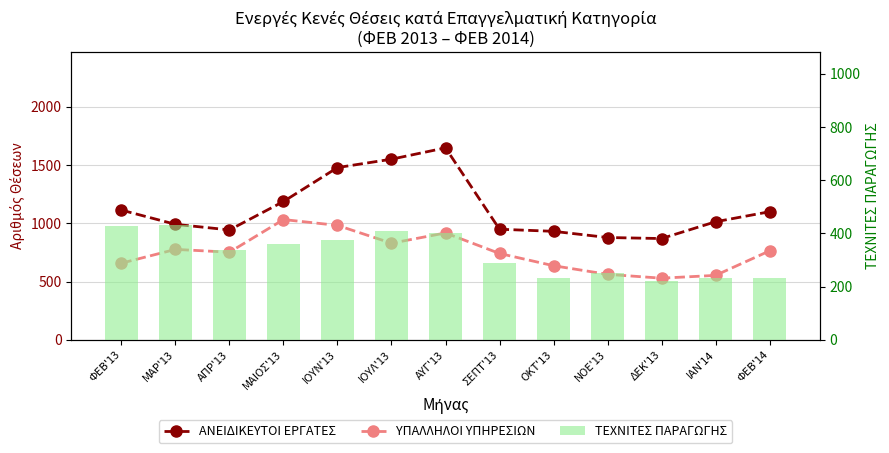

What are all the series names shown in the legend?

ΑΝΕΙΔΙΚΕΥΤΟΙ ΕΡΓΑΤΕΣ, ΥΠΑΛΛΗΛΟΙ ΥΠΗΡΕΣΙΩΝ, ΤΕΧΝΙΤΕΣ ΠΑΡΑΓΩΓΗΣ